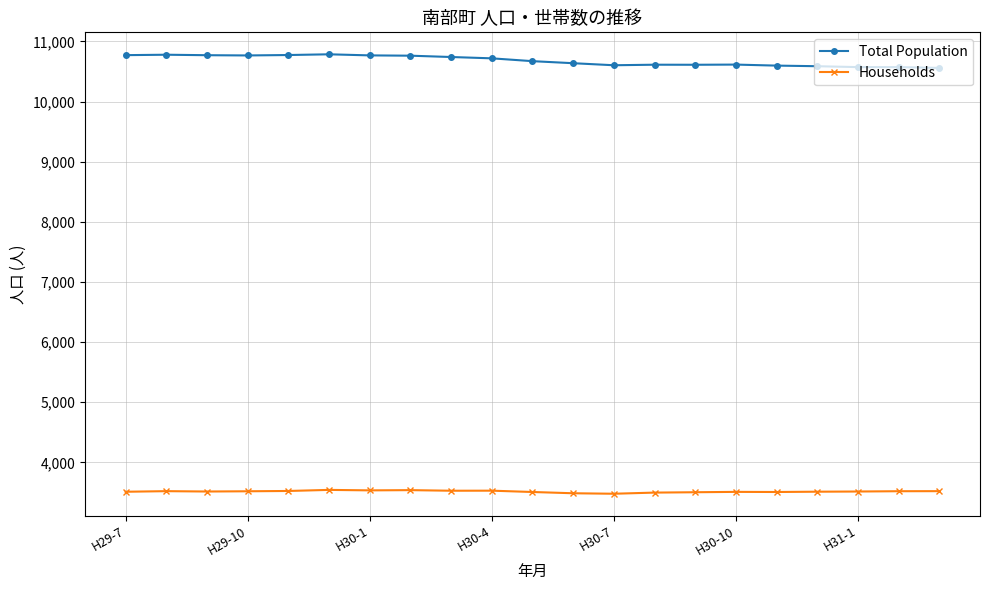

True or false: Total Population and Households cross at least once.

False